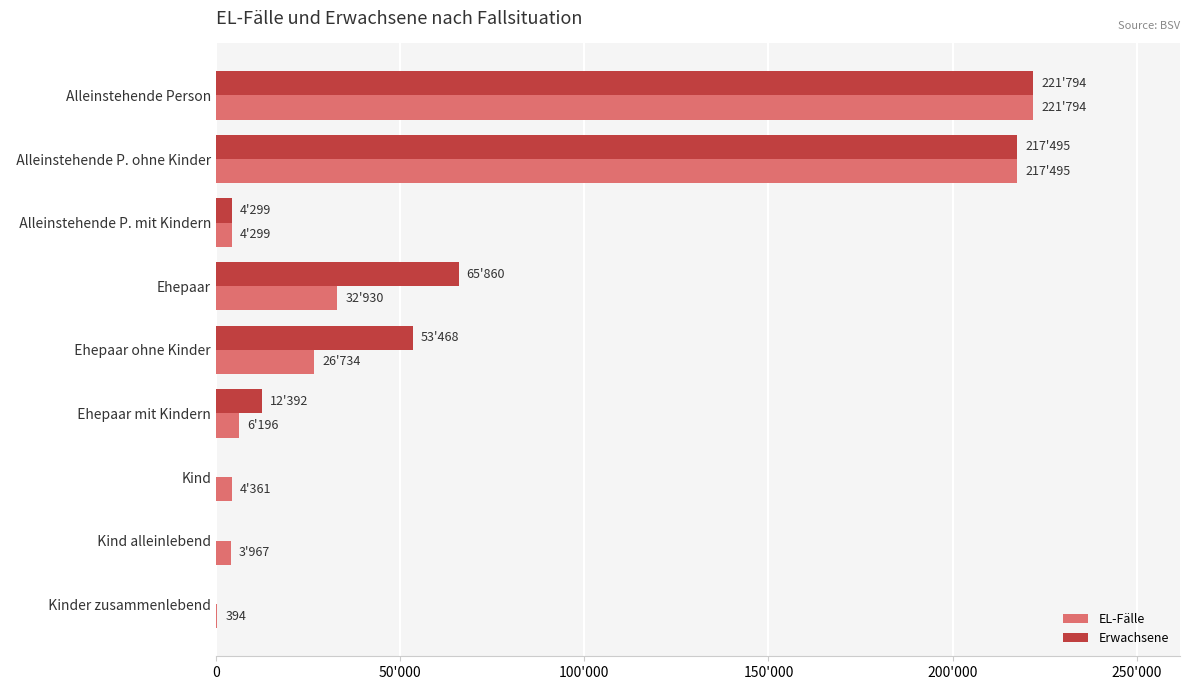

What are all the series names shown in the legend?

EL-Fälle, Erwachsene